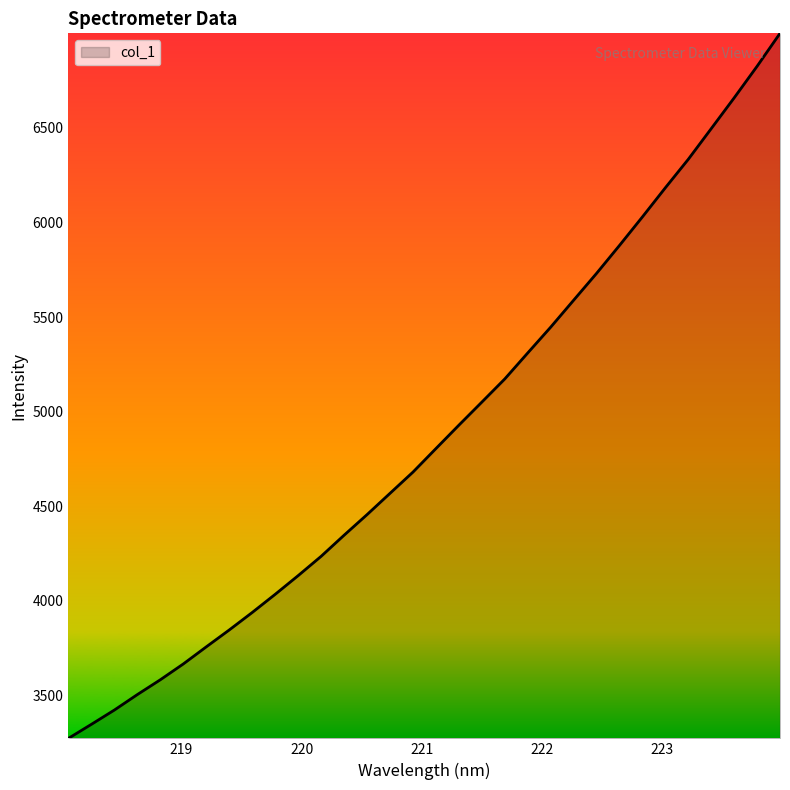

What is the greatest value displayed?

6999.0